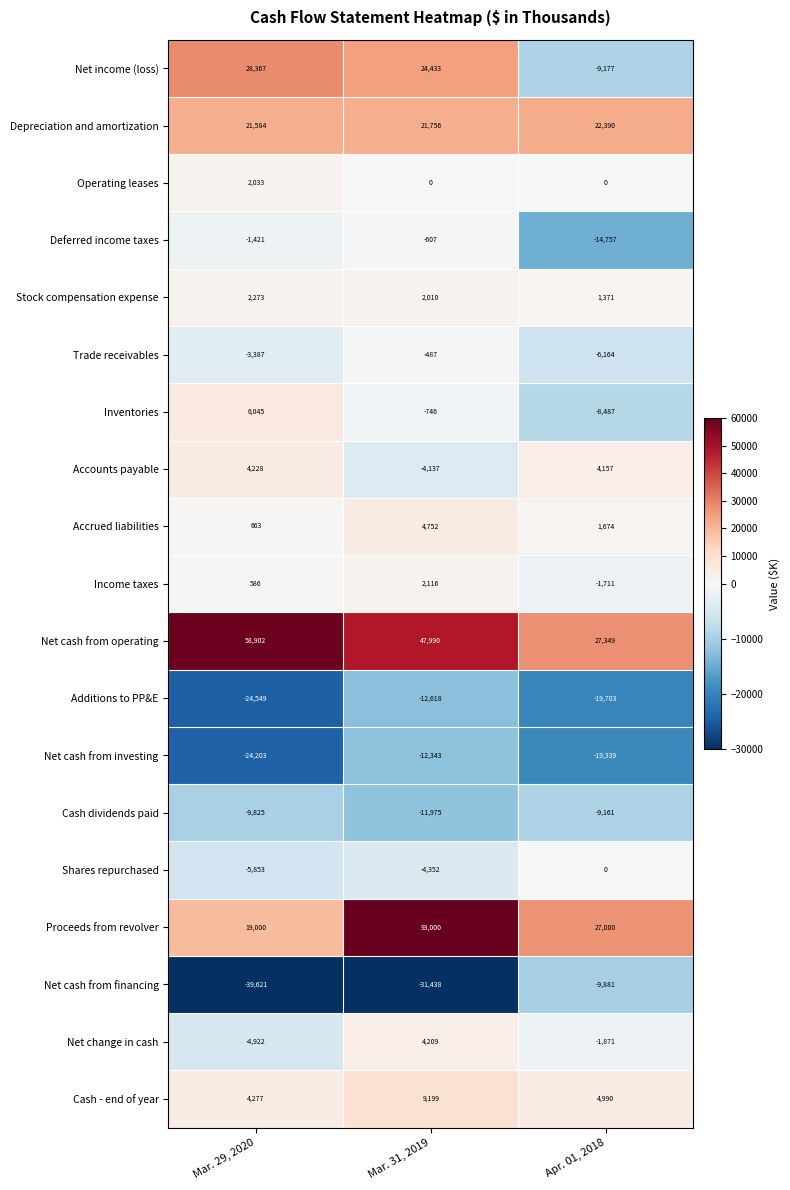

Which label corresponds to the smallest value in the chart?

Mar. 29, 2020